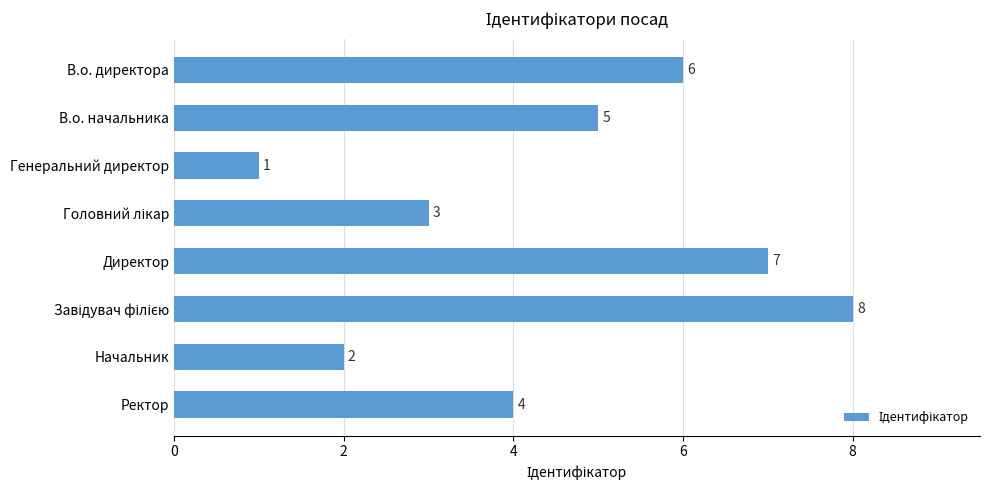

What is the approximate value at В.о. директора?

6